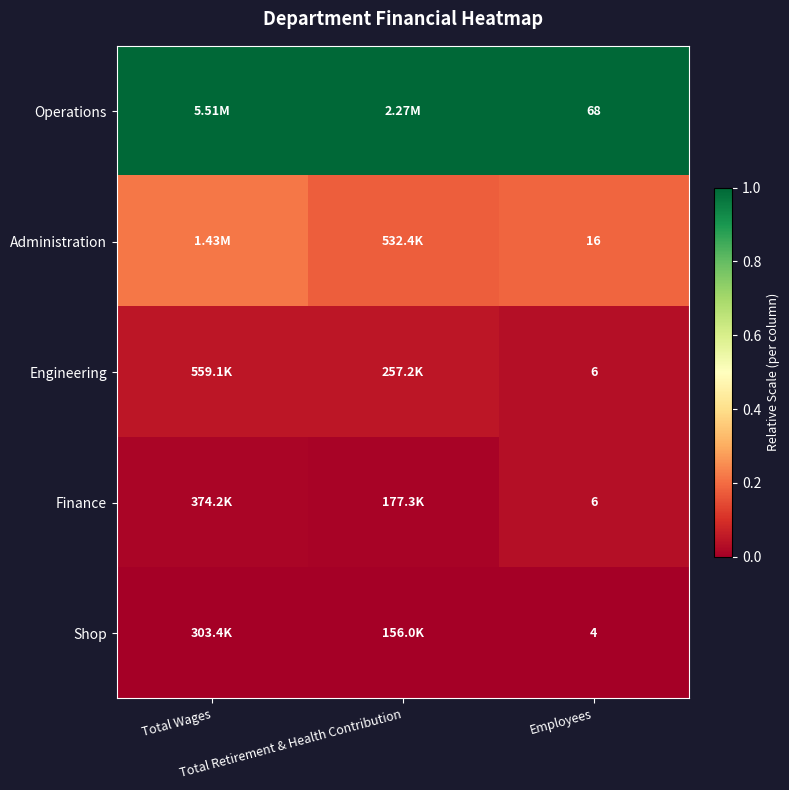

At which label is Engineering closest to 0?

Employees